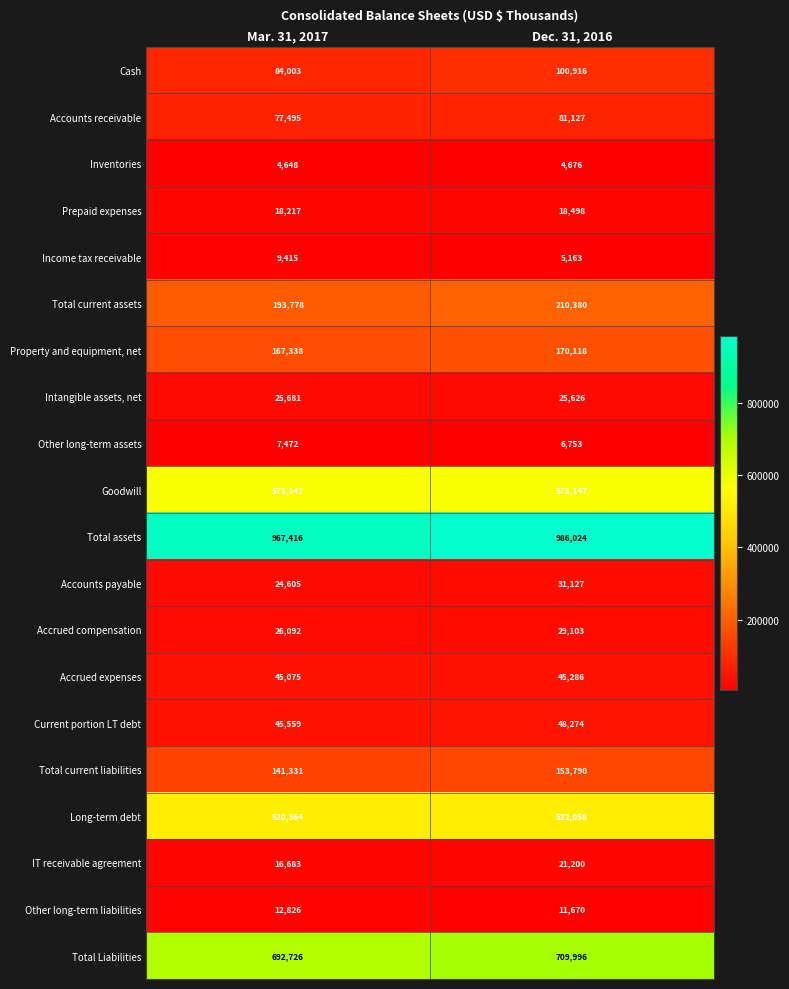

Which category has the highest value across all series?

Dec. 31, 2016